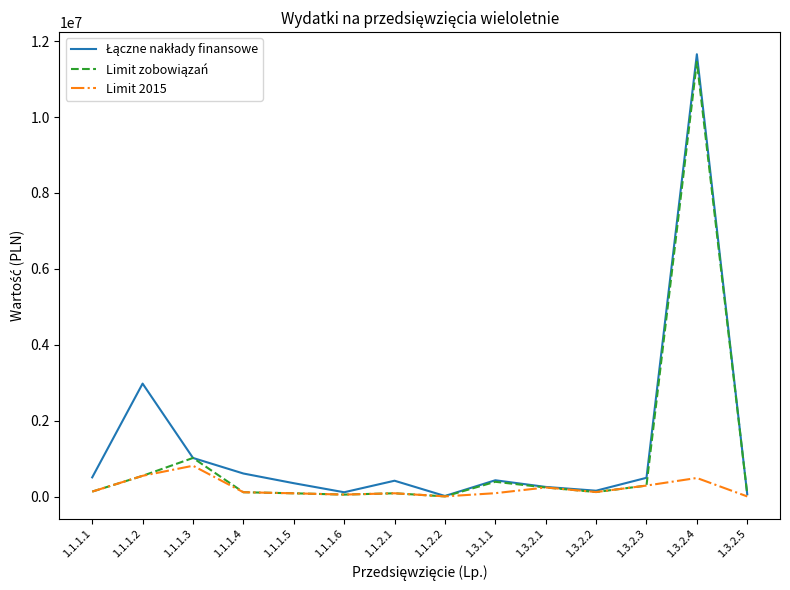

Which label corresponds to the largest value in the chart?

1.3.2.4